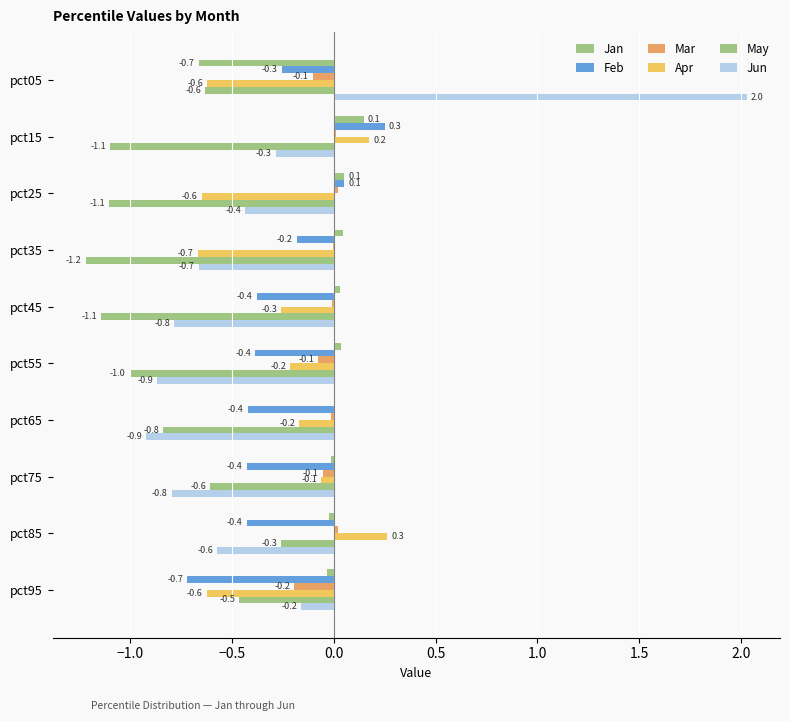

Which series has the widest spread of values?

Jun